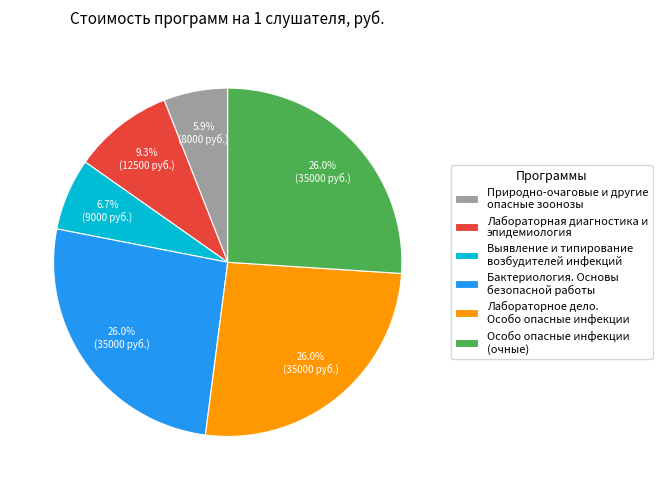

Which category has the smallest portion of the pie?

Природно-очаговые и другие опасные зоонозы